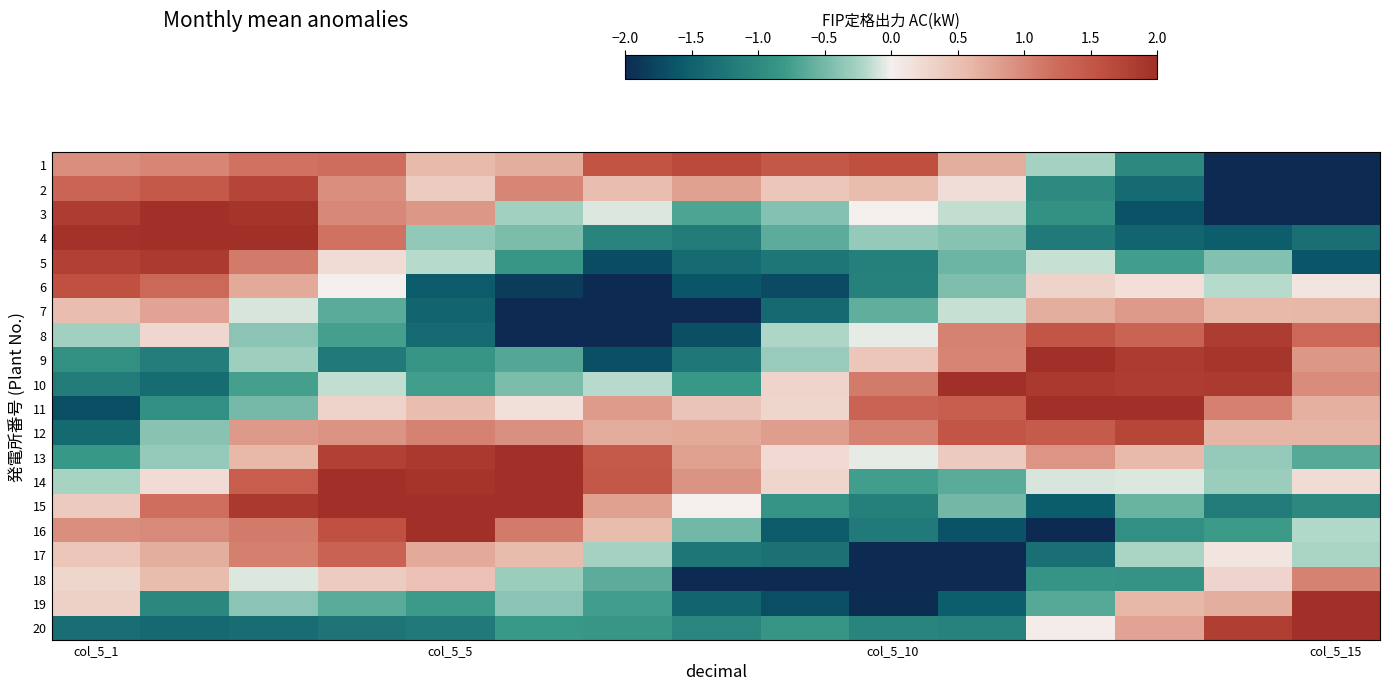

Rank the series by their maximum value, from highest to lowest.

3, 19, 20, 15, 11, 4, 14, 9, 10, 13, 16, 5, 8, 2, 12, 1, 6, 17, 18, 7